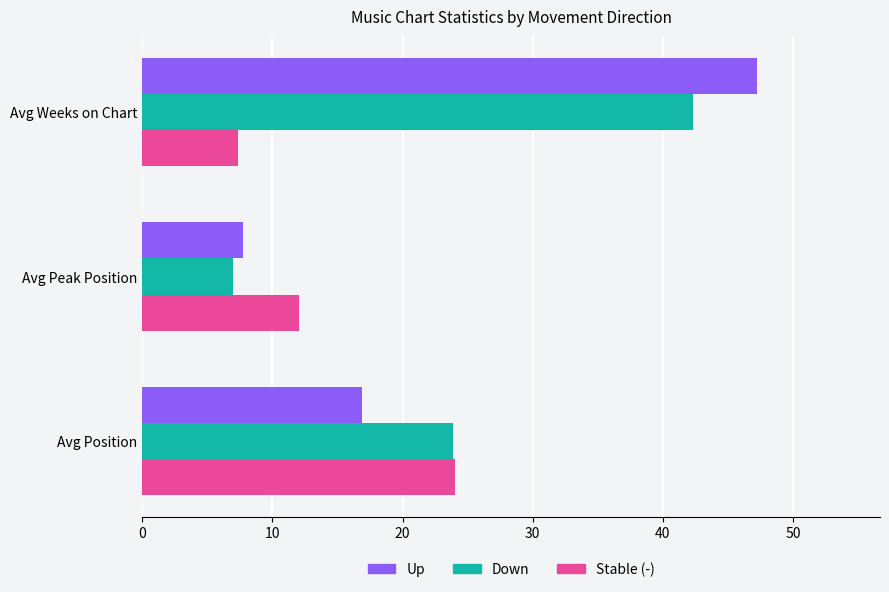

List the labels in order of Up value, largest first.

Avg Weeks on Chart, Avg Position, Avg Peak Position